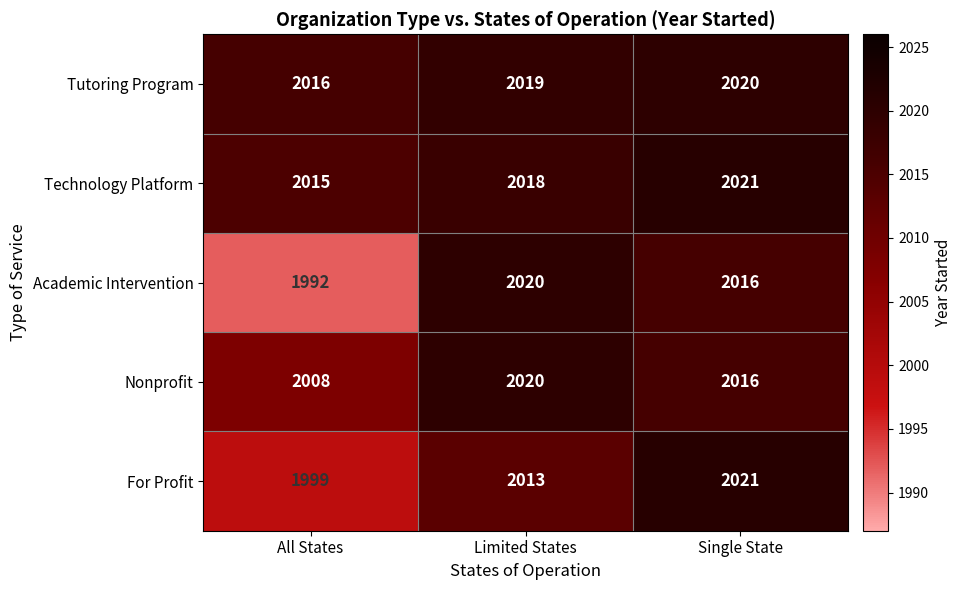

How many data points in Technology Platform are less than 2018?

1